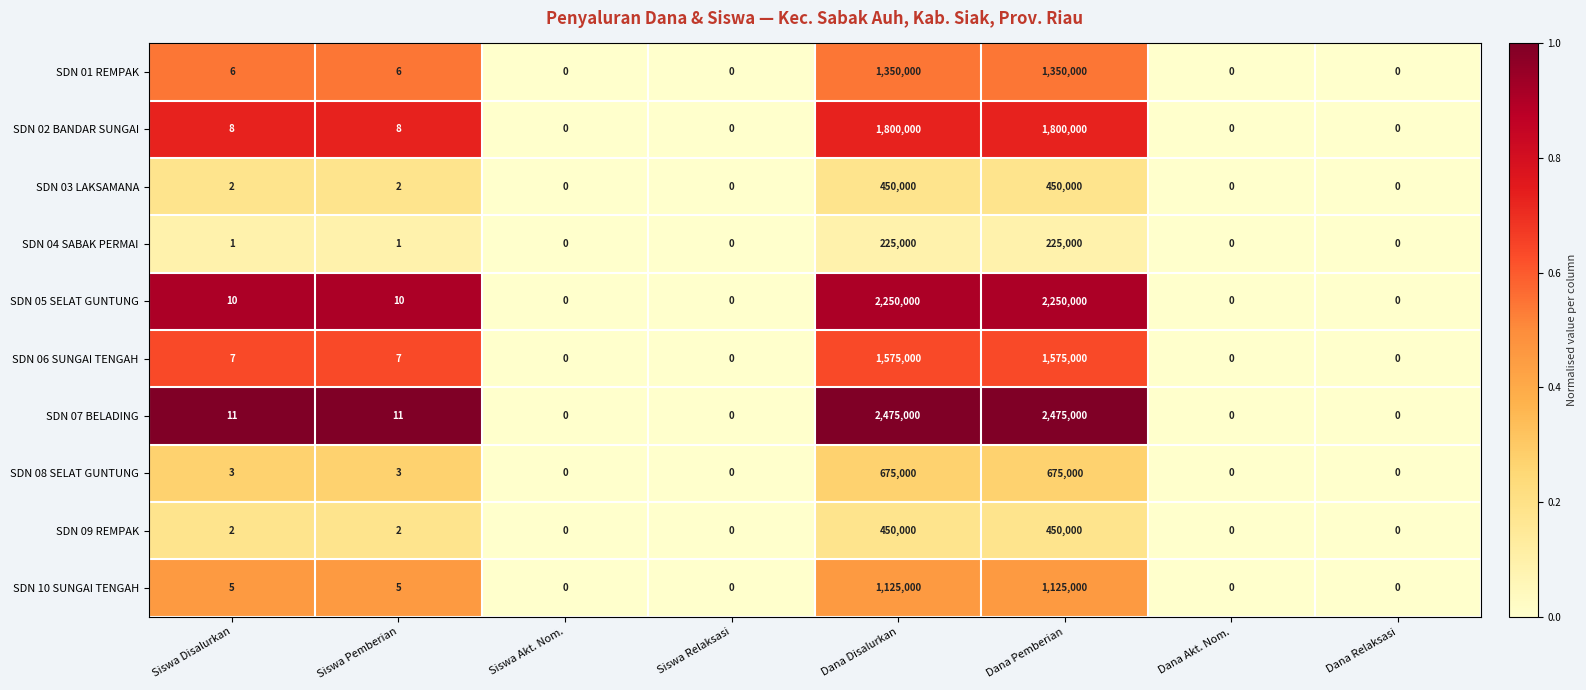

Is the value of SDN 07 BELADING at Dana Pemberian greater than the value of SDN 02 BANDAR SUNGAI at Dana Akt. Nom.?

Yes